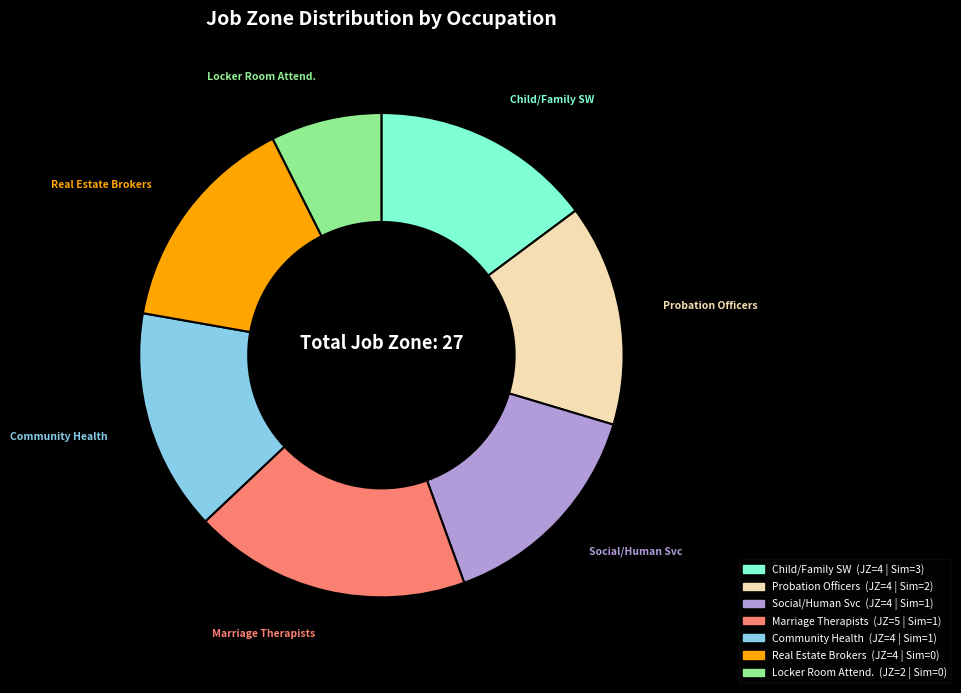

Is there a majority slice in this chart?

No